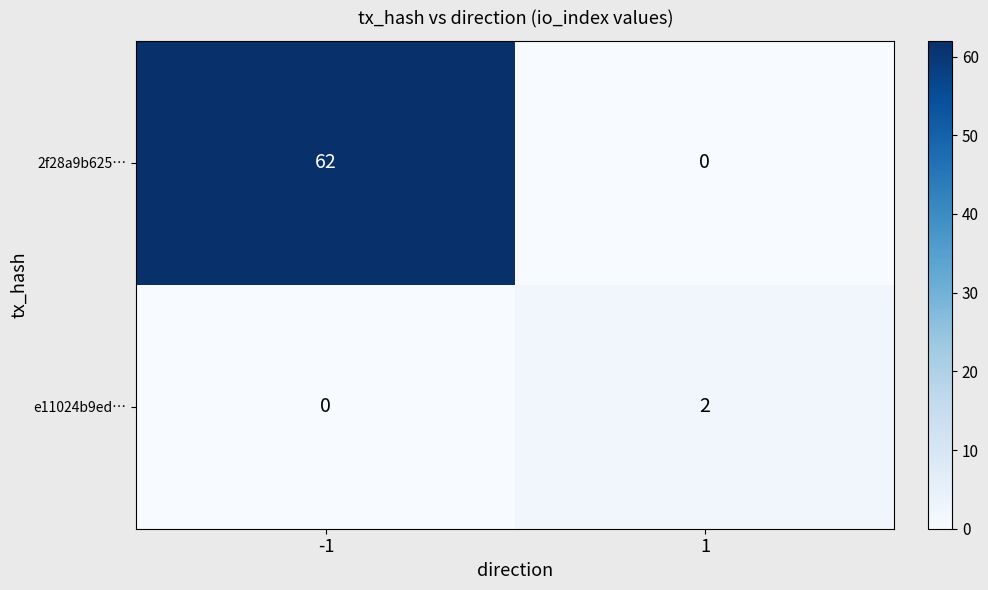

What is the average value of the 2f28a9b625… series?

31